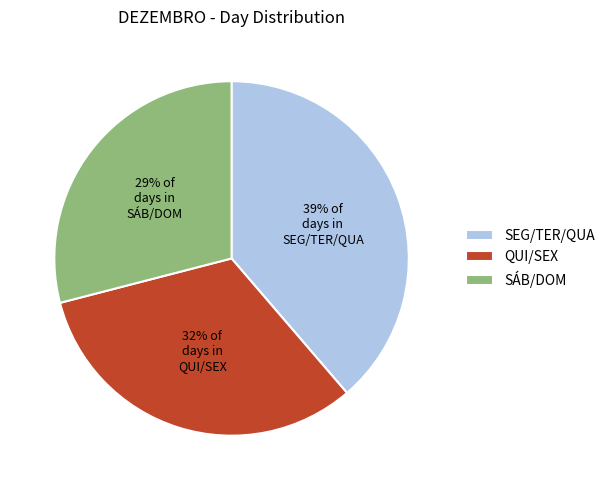

To the nearest percent, what is the average slice percentage?

33%